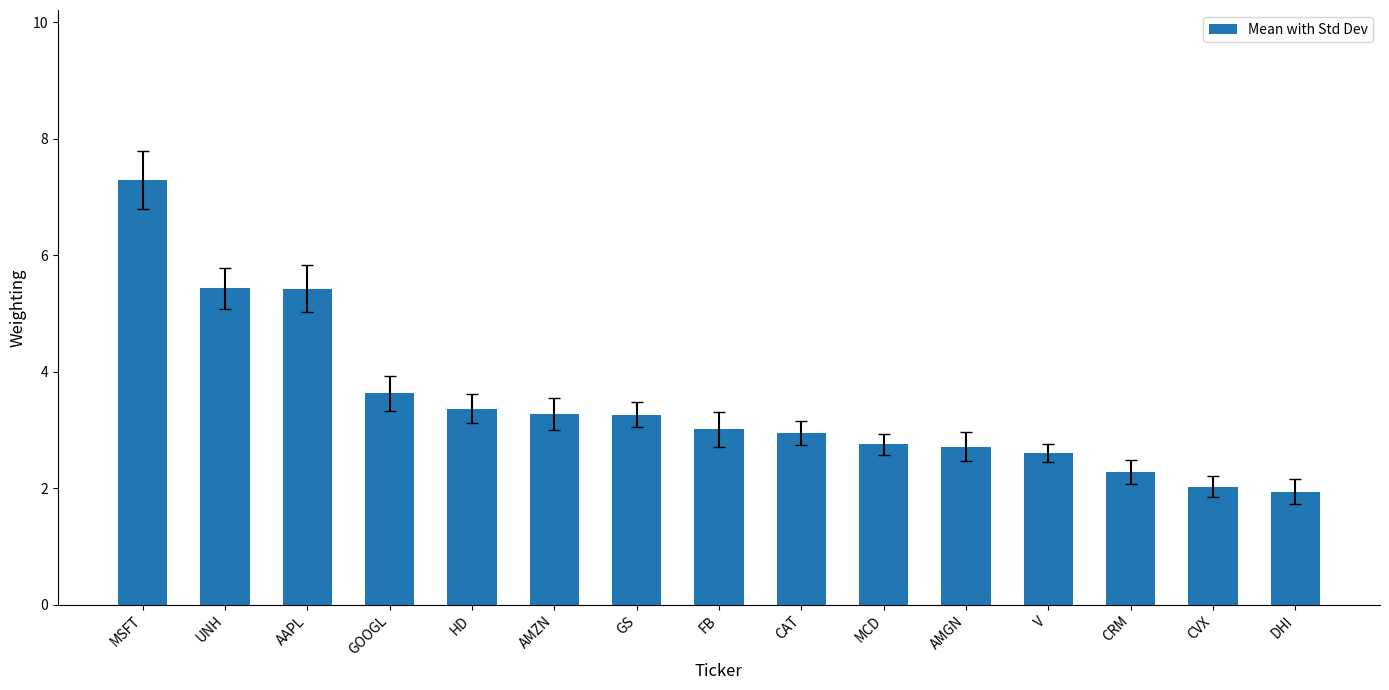

Where does the data first go above 3?

MSFT